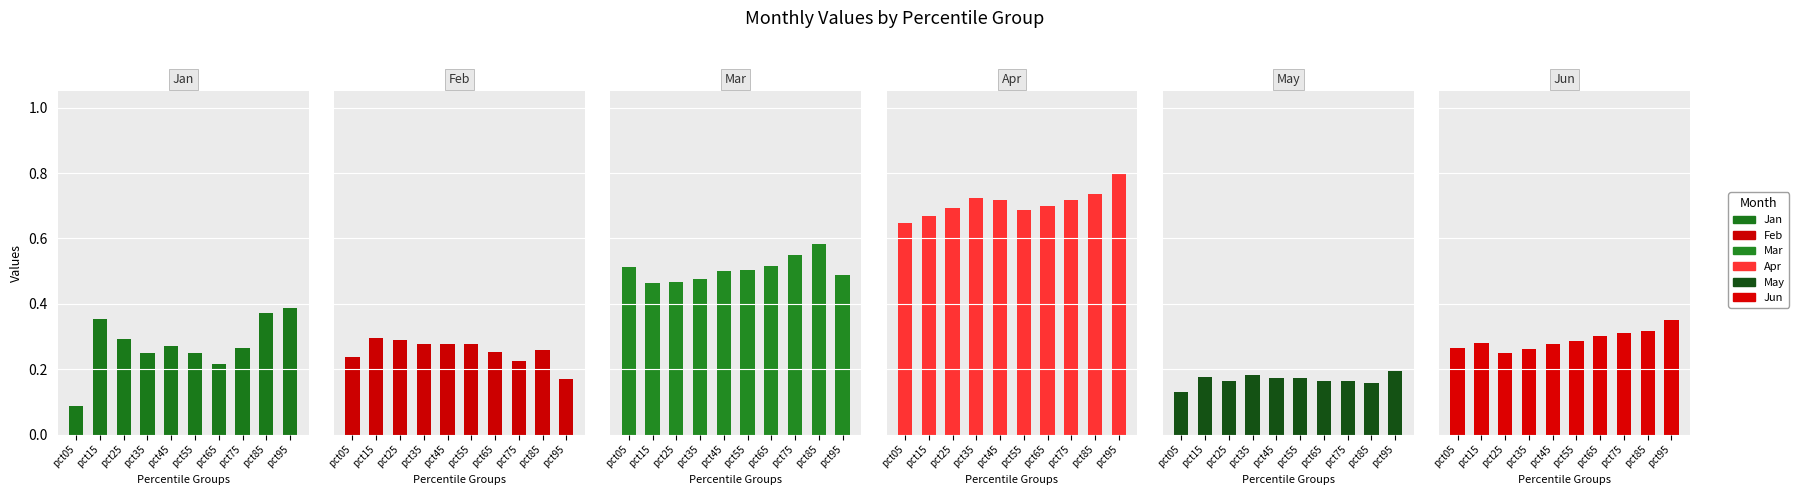

Is the value of Feb at pct75 greater than the value of Apr at pct15?

No